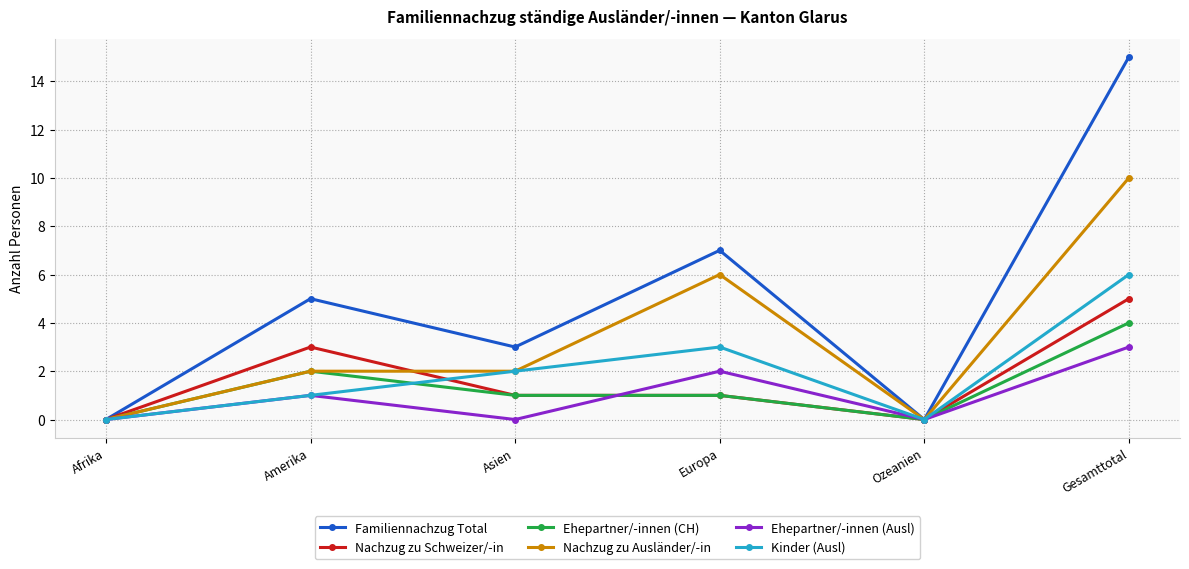

What is the sum of the Nachzug zu Ausländer/-in values at Amerika and Europa?

8